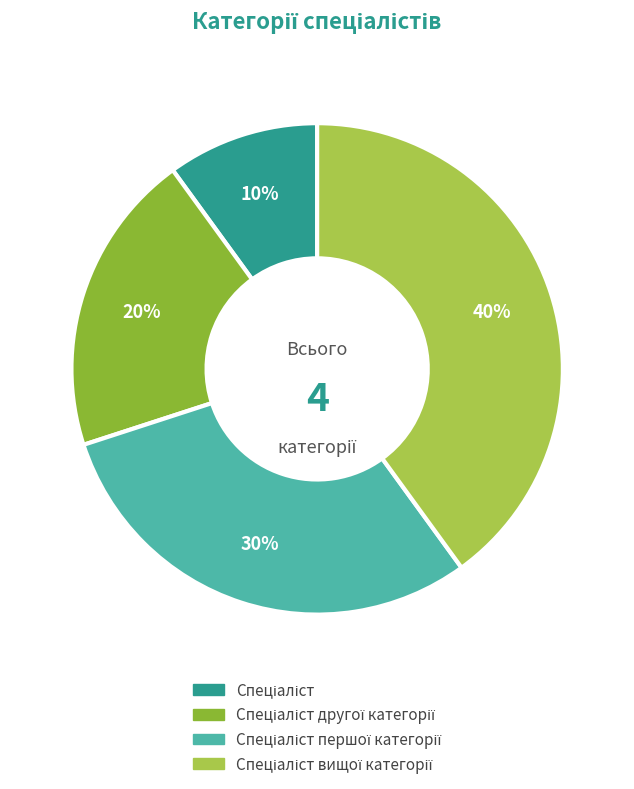

How many segments does this pie chart have?

4